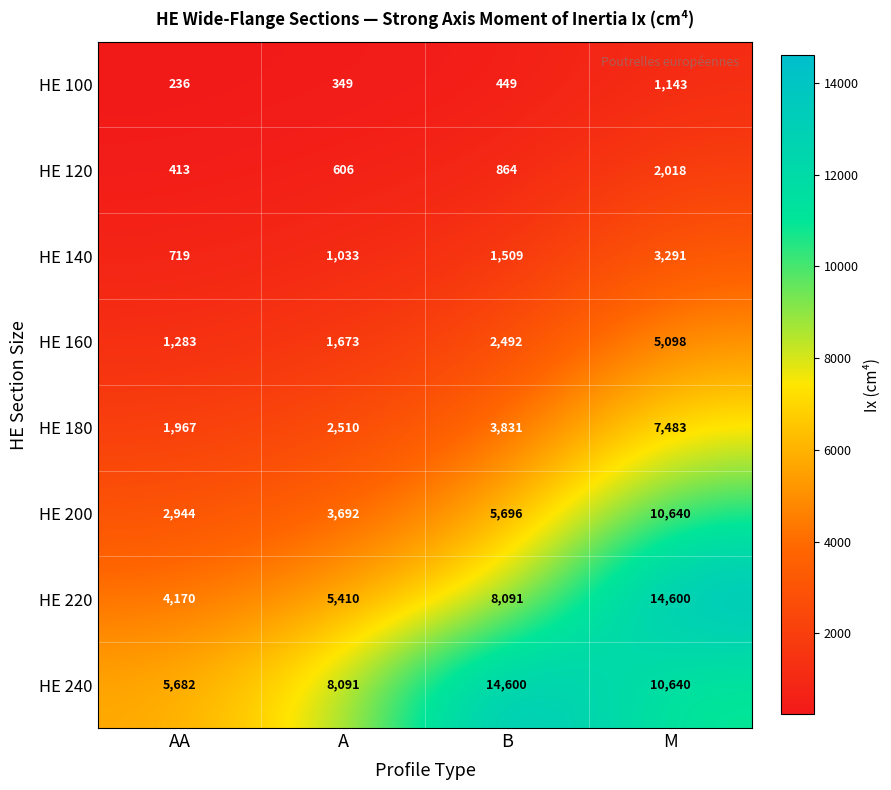

Is it true that HE 240 equals 3008 at B?

False